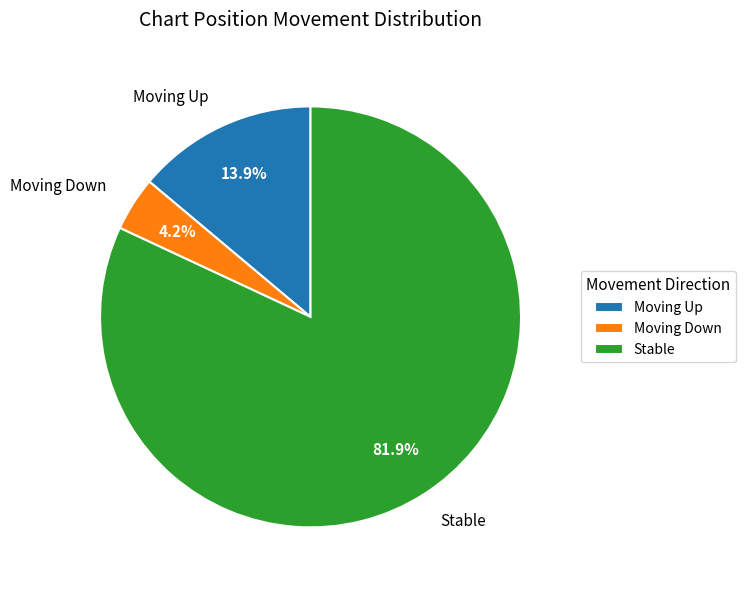

Which category has the biggest portion of the pie?

Stable